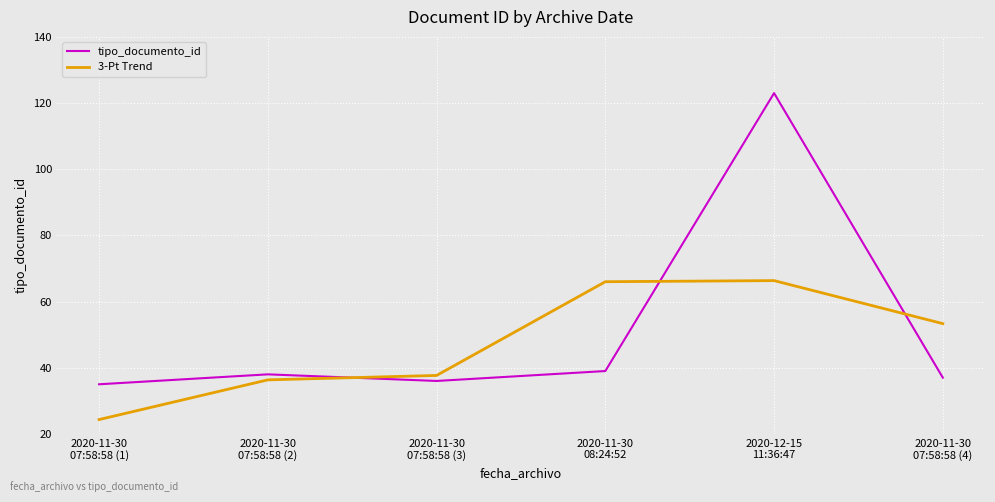

List the series in order of their peak value, highest first.

tipo_documento_id, 3-Pt Trend